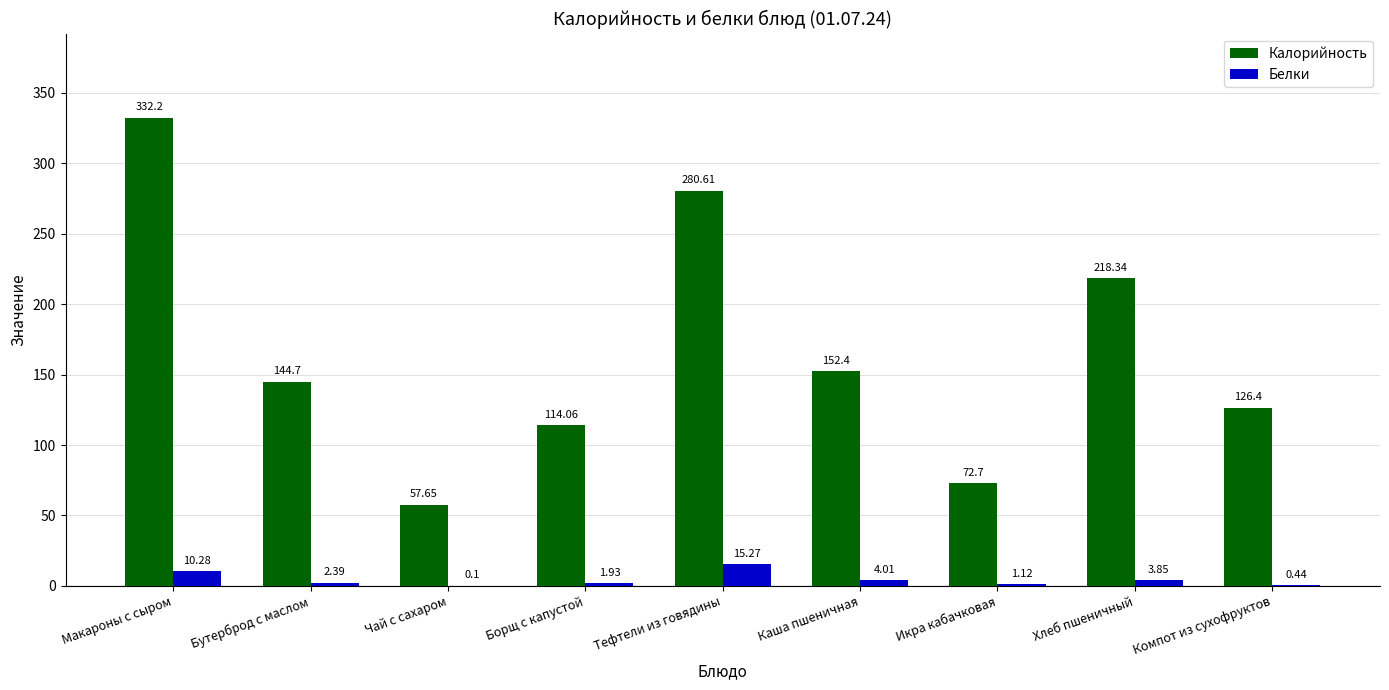

Which series changed the most between Каша пшеничная and Икра кабачковая?

Калорийность